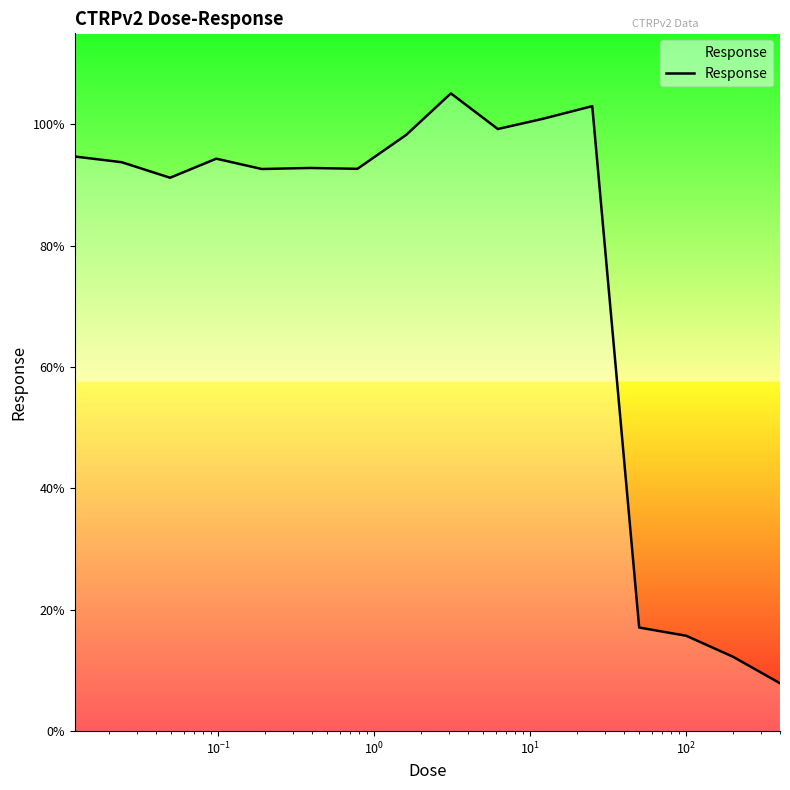

What is the maximum value shown in the chart?

105.1